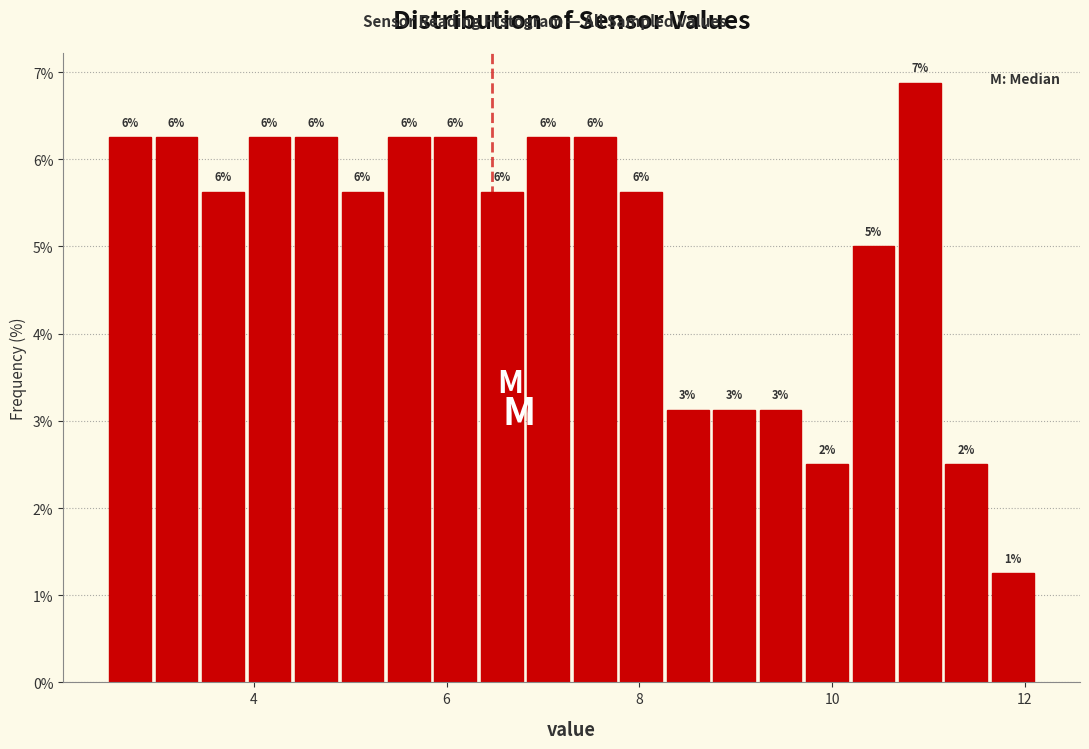

Read against the x-axis, roughly where is the centre of the tallest bar?

11.0